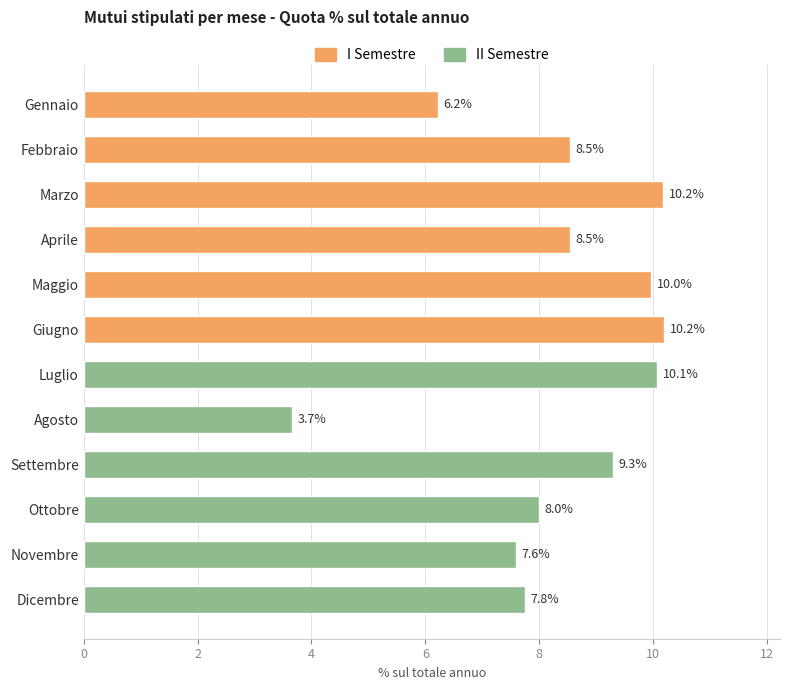

What is the label of the 9th bar from the bottom?

Aprile